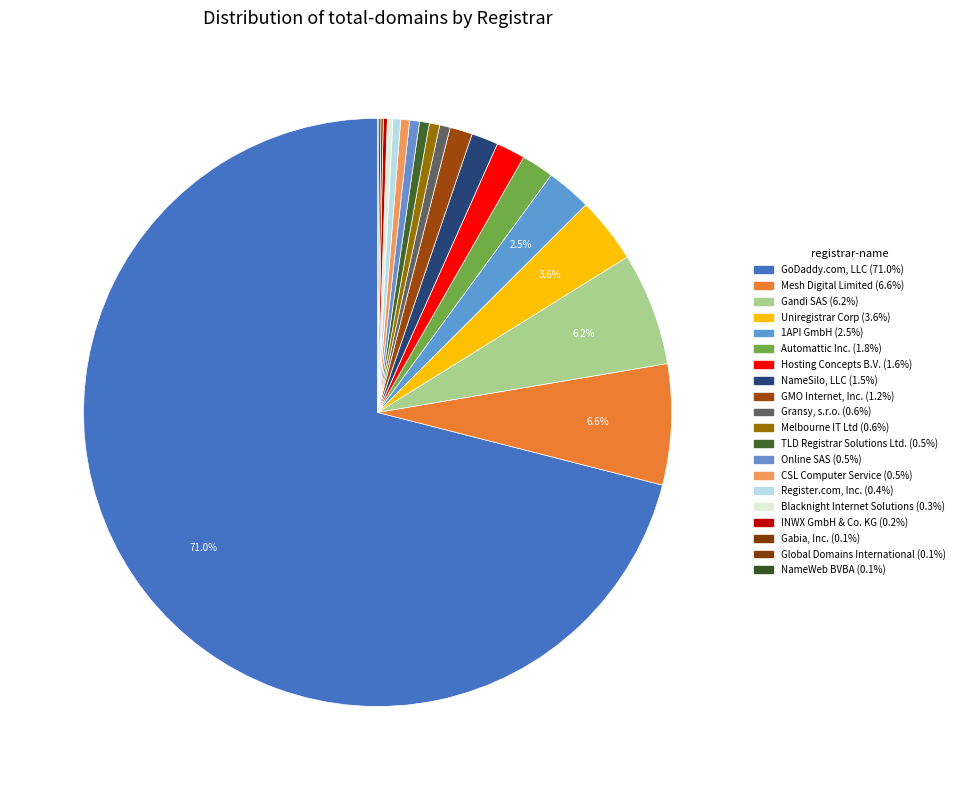

To the nearest percent, what is the difference between the largest and smallest slice percentages?

71%